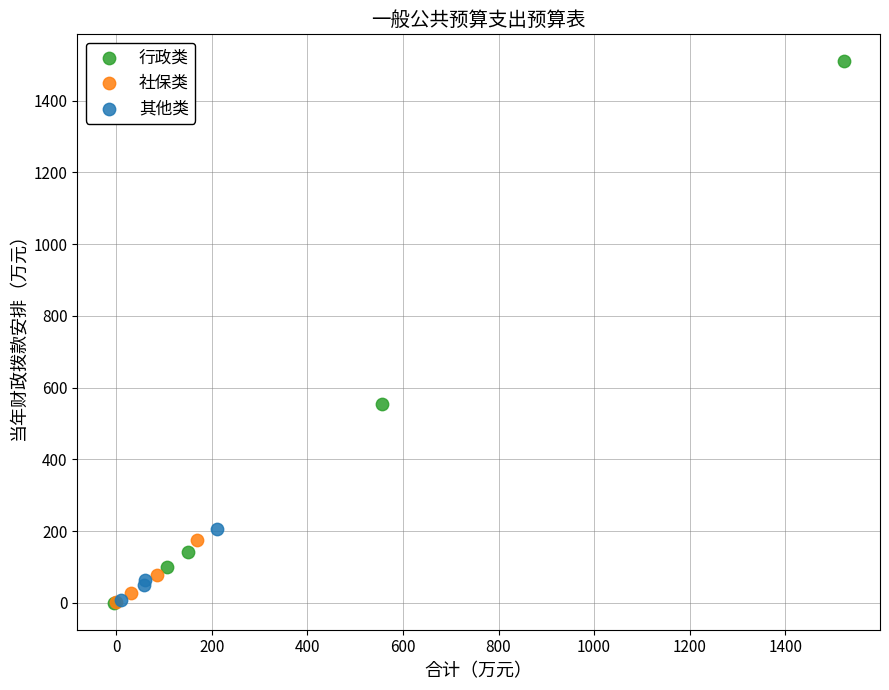

Which series has the widest spread of Y values?

行政类